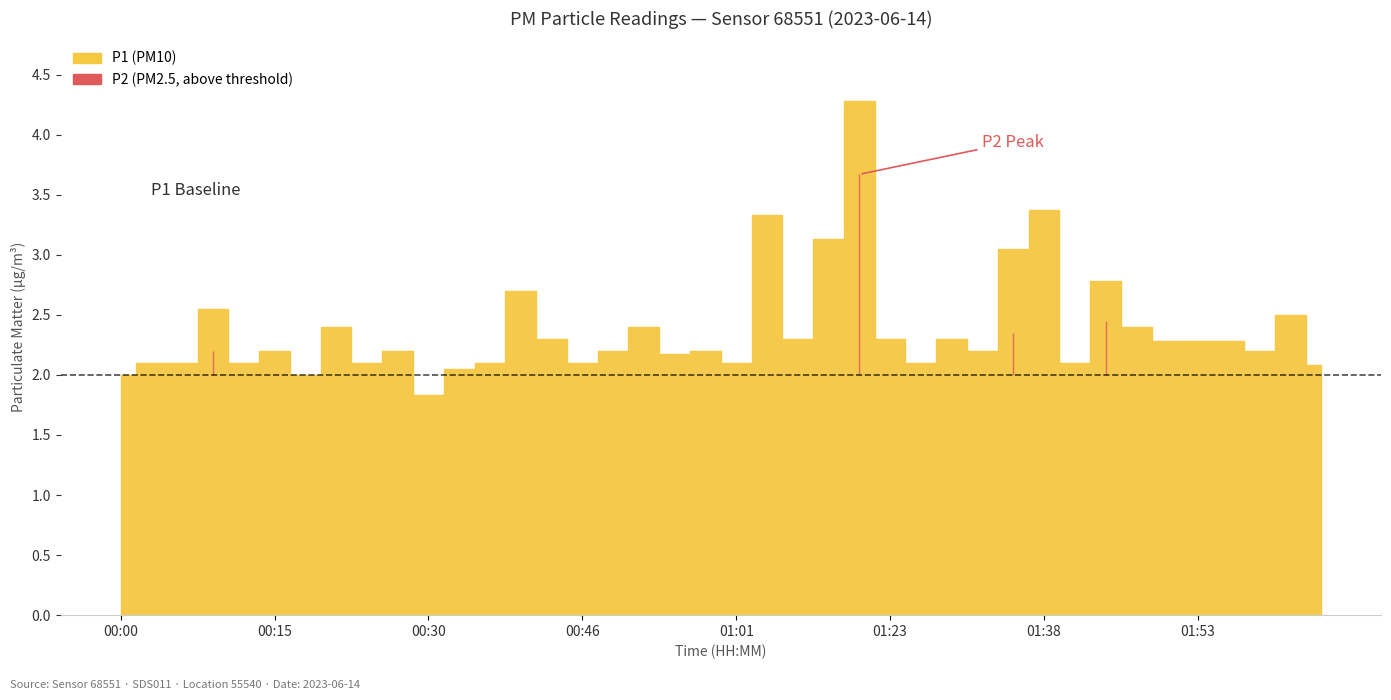

Reading right to left, list all the values displayed in this chart.

P1: 2.1	2.5	2.2	2.3	2.3	2.3	2.4	2.8	2.1	3.4	3.0	2.2	2.3	2.1	2.3	4.3	3.1	2.3	3.3	2.1	2.2	2.2	2.4	2.2	2.1	2.3	2.7	2.1	2.0	1.8	2.2	2.1	2.4	2.0	2.2	2.1	2.5	2.1	2.1	2.0
P2: 1.2	1.6	1.3	1.4	1.5	1.4	1.8	2.5	1.3	1.8	2.4	1.3	1.5	1.1	1.6	3.7	1.6	1.6	1.9	1.3	1.3	1.3	1.7	1.4	1.1	1.5	1.9	1.3	1.2	1.0	1.3	1.3	1.8	1.1	1.3	1.3	2.2	1.2	1.2	1.1